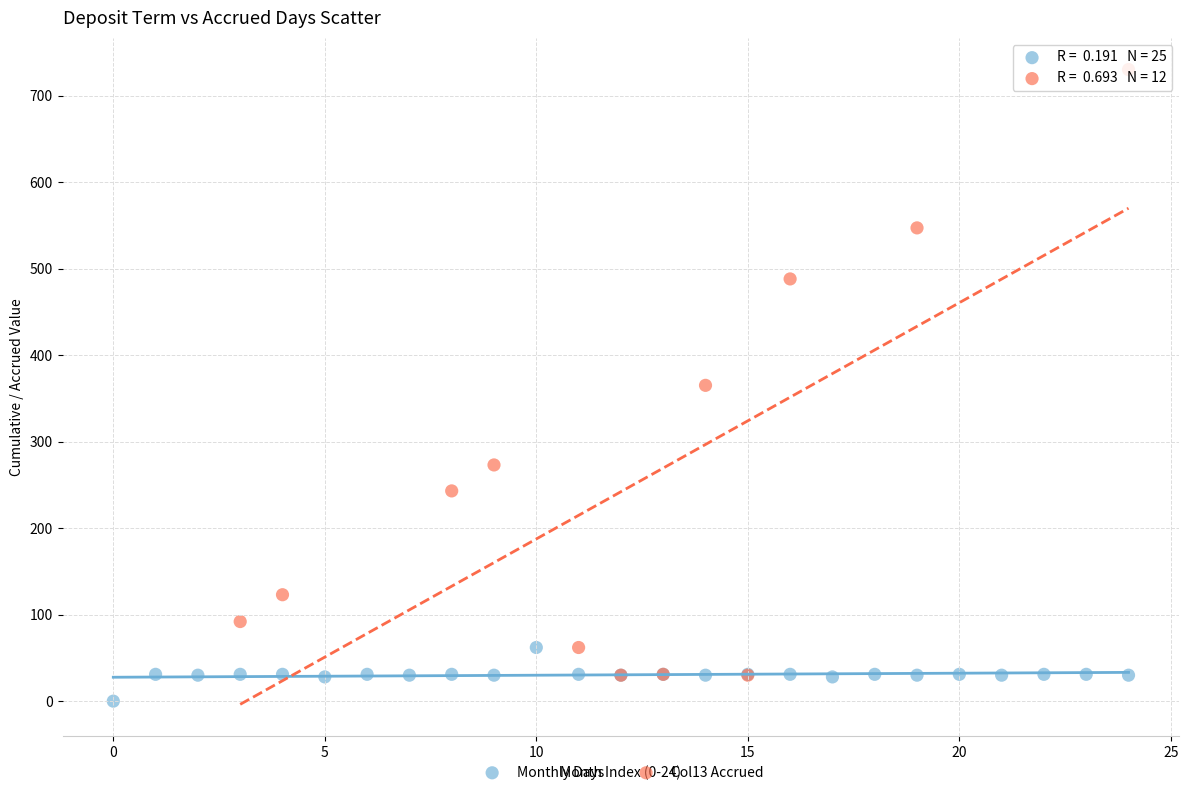

Which series has the widest spread of Y values?

Col13 Accrued